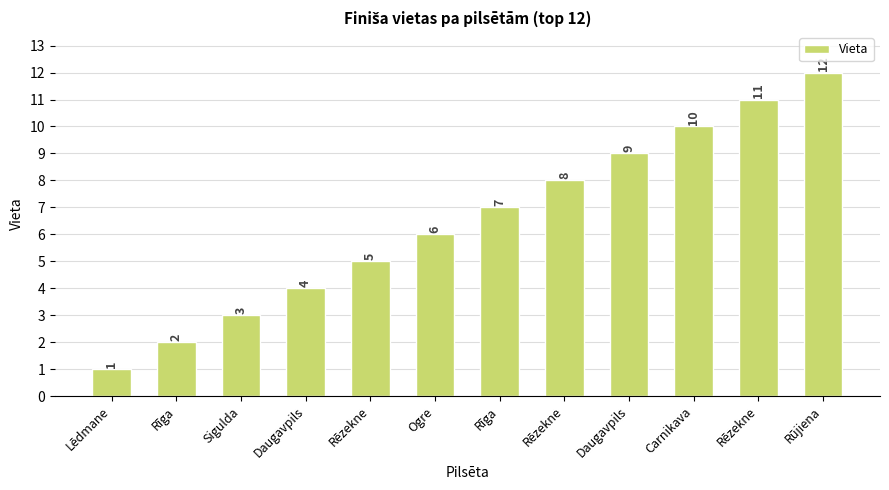

How many bars are there in total?

12